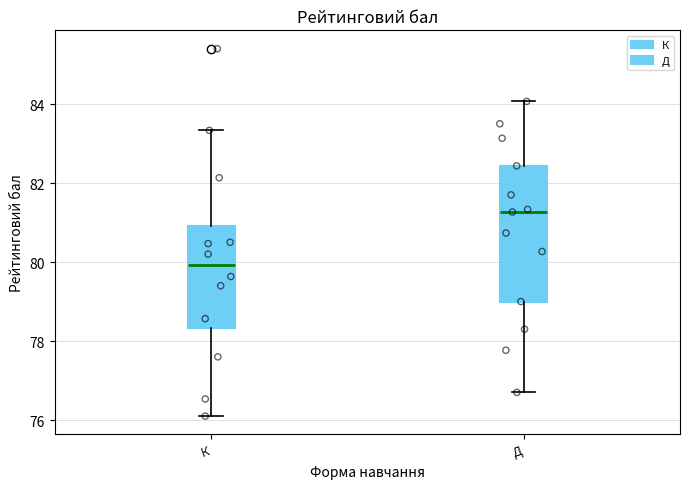

Which box is the tallest, from its lower edge to its upper edge?

Д